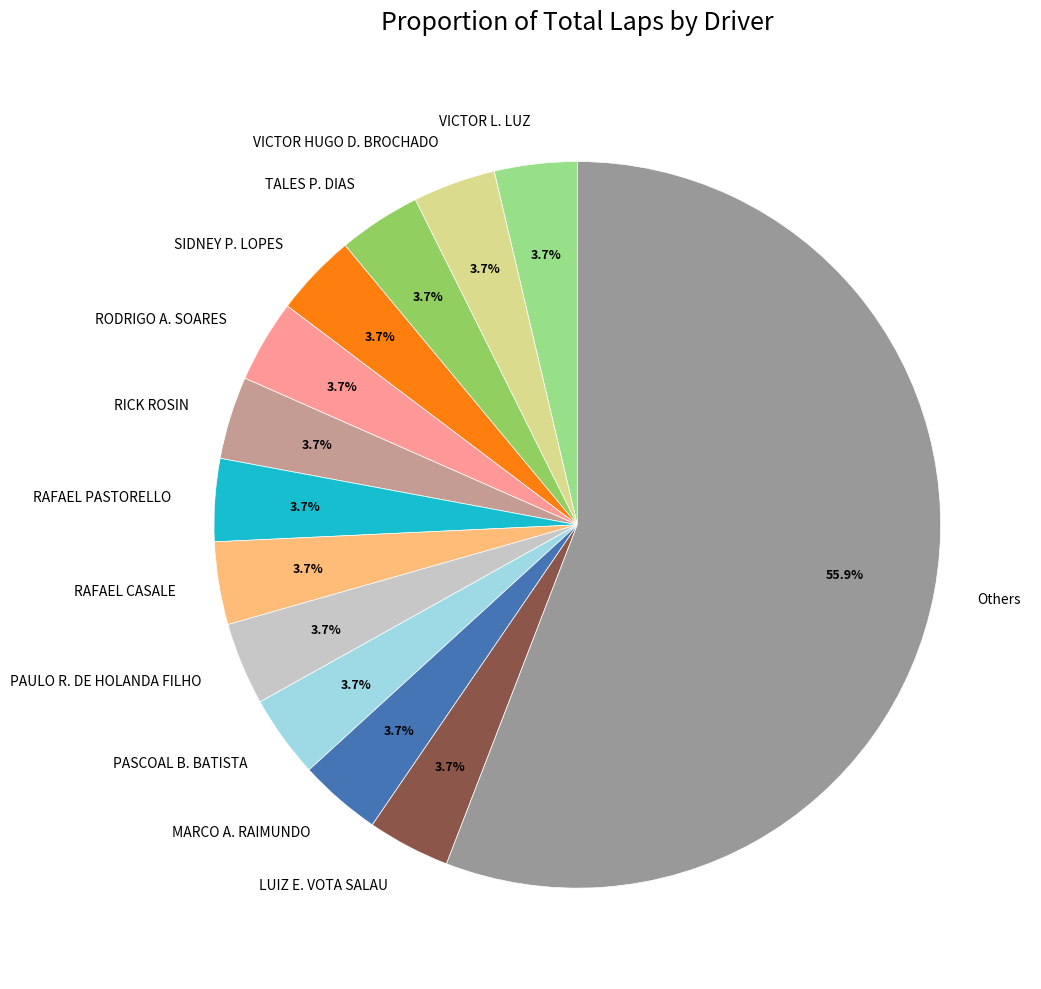

What percentage do TALES P. DIAS and PASCOAL B. BATISTA together represent?

7.4%